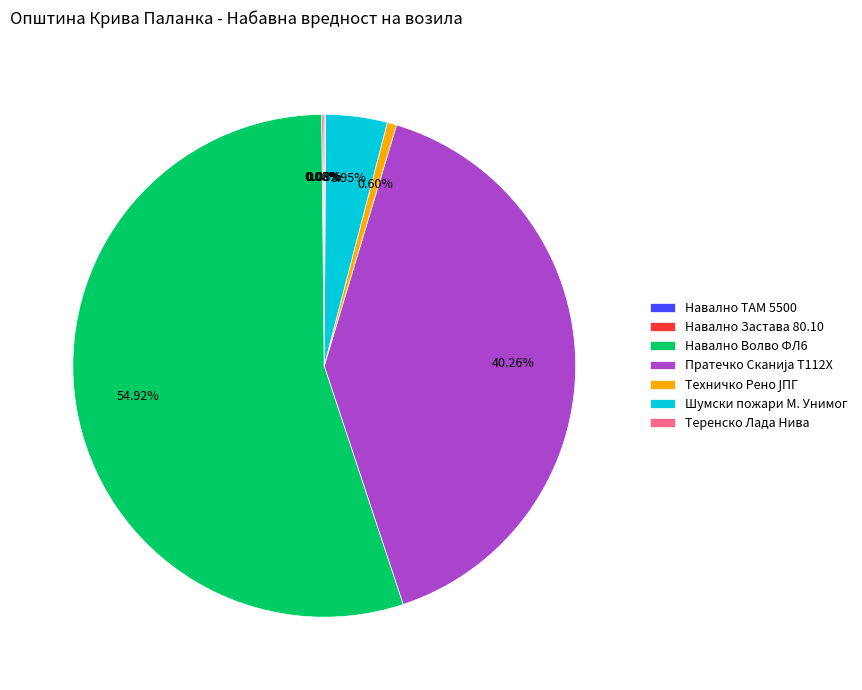

Does any single category account for the majority?

Yes